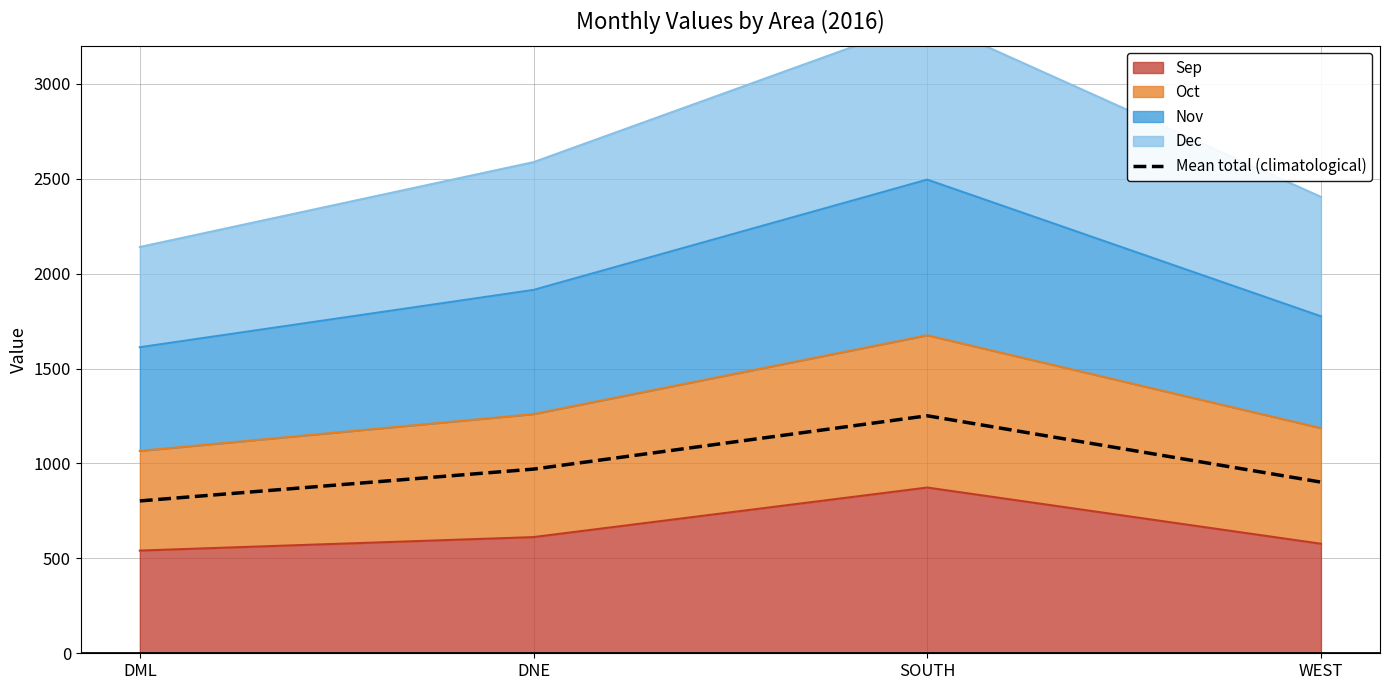

Where is the first local maximum?

SOUTH